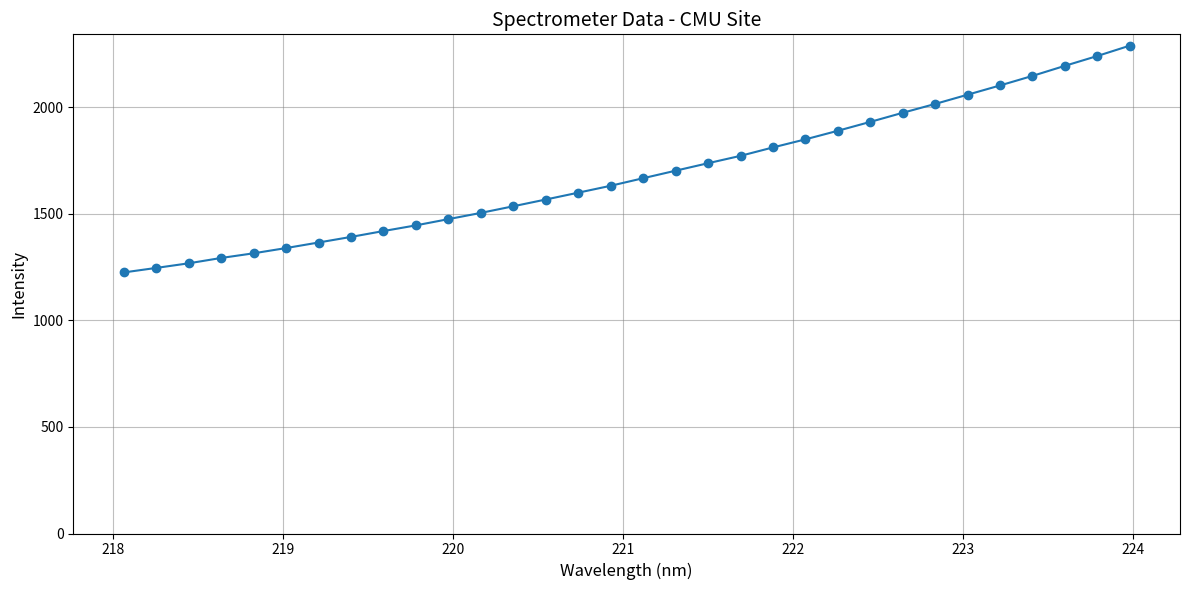

What is the value of the 16th point from the left?

1631.6